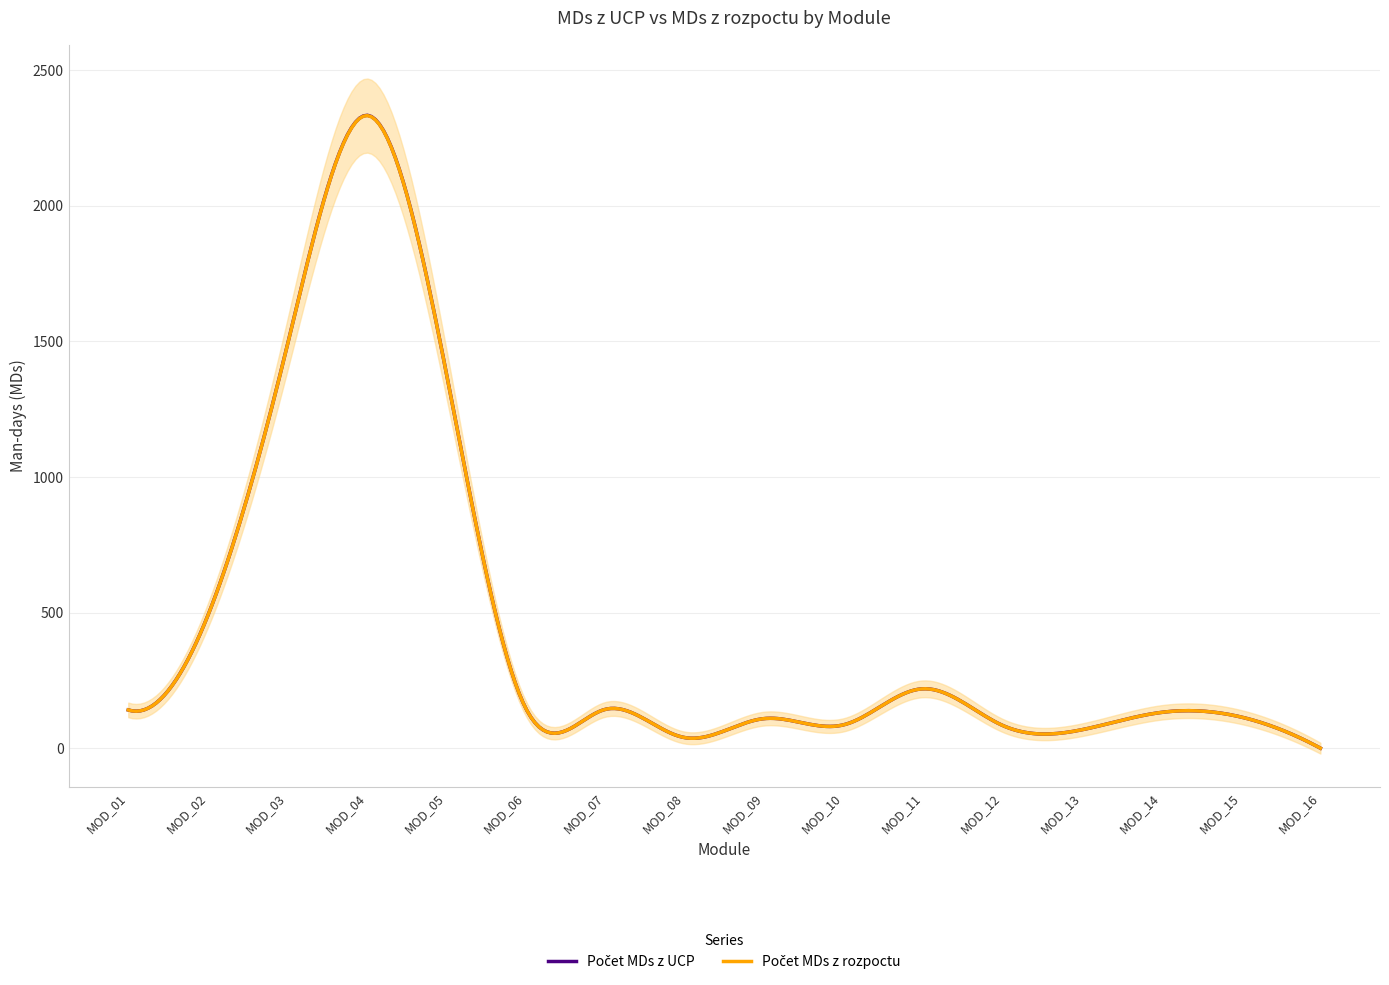

True or false: Počet MDs z UCP and Počet MDs z rozpoctu cross at least once.

False